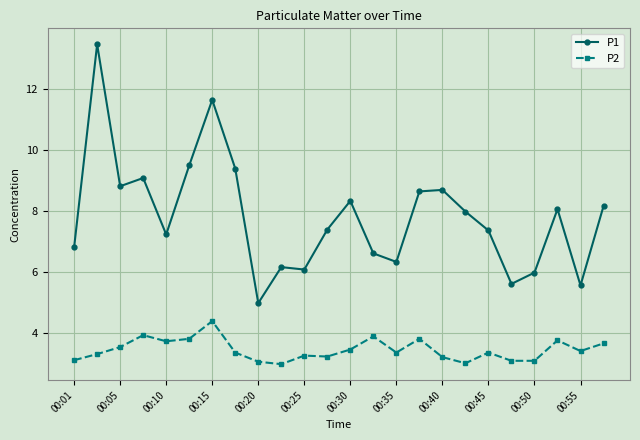

What is the difference between the second highest and second lowest values in the P1 series?

6.1